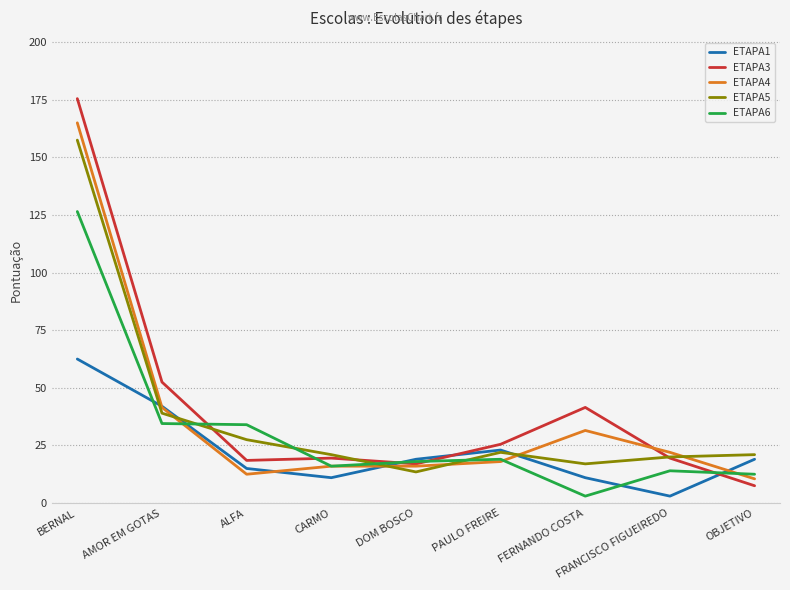

What position from the right is BERNAL?

9